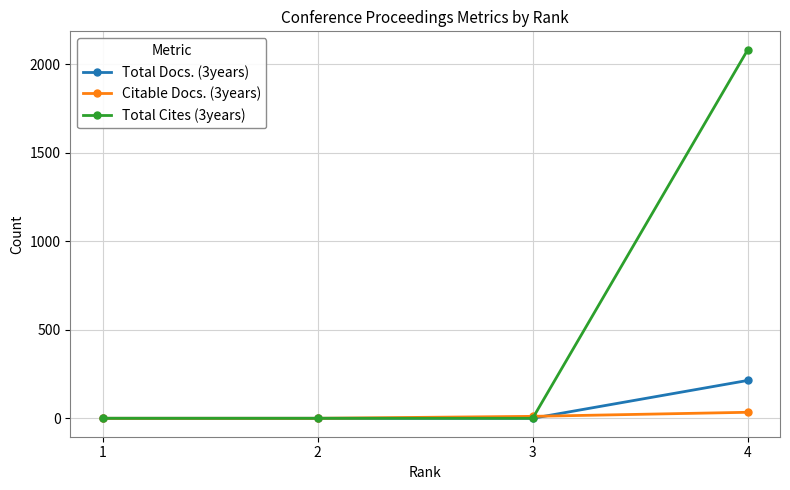

At which category is the sum across all series the highest?

4